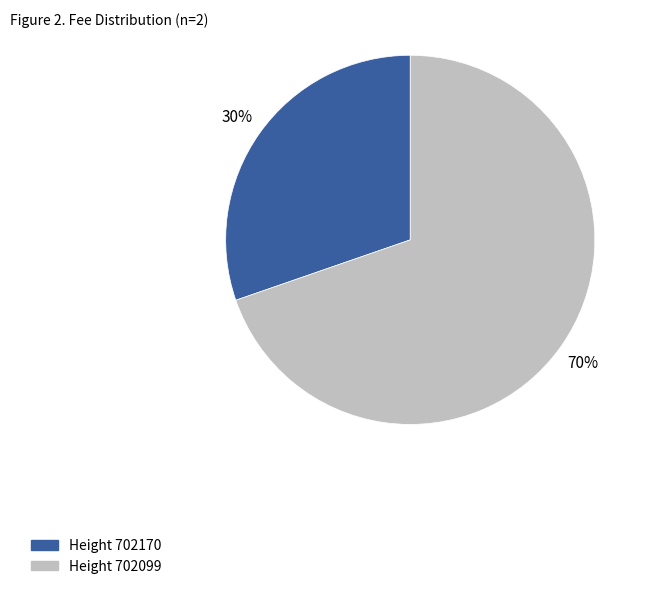

Is there any slice that represents more than half of the pie?

Yes